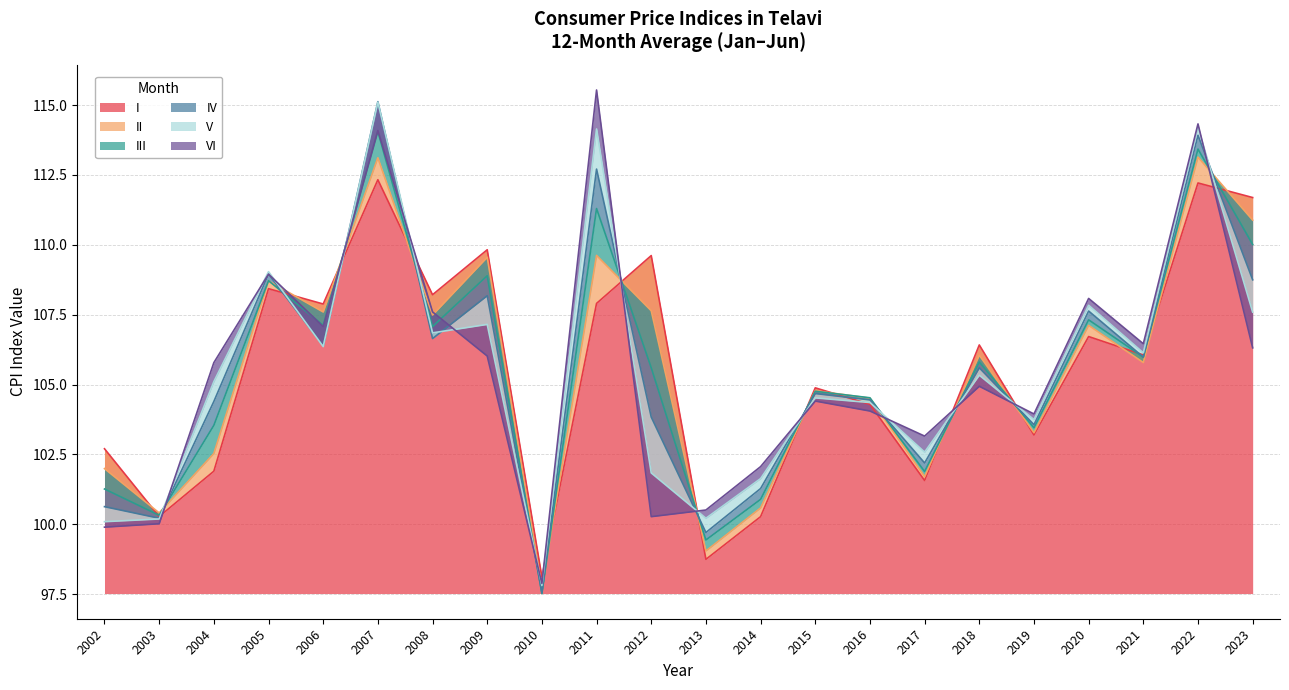

How many lines are shown in the chart?

6